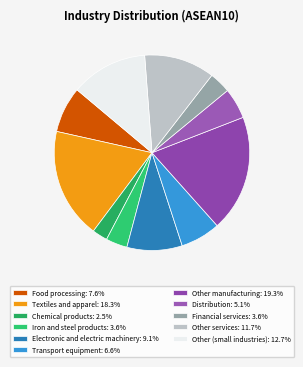

Count the number of slices in the pie.

11